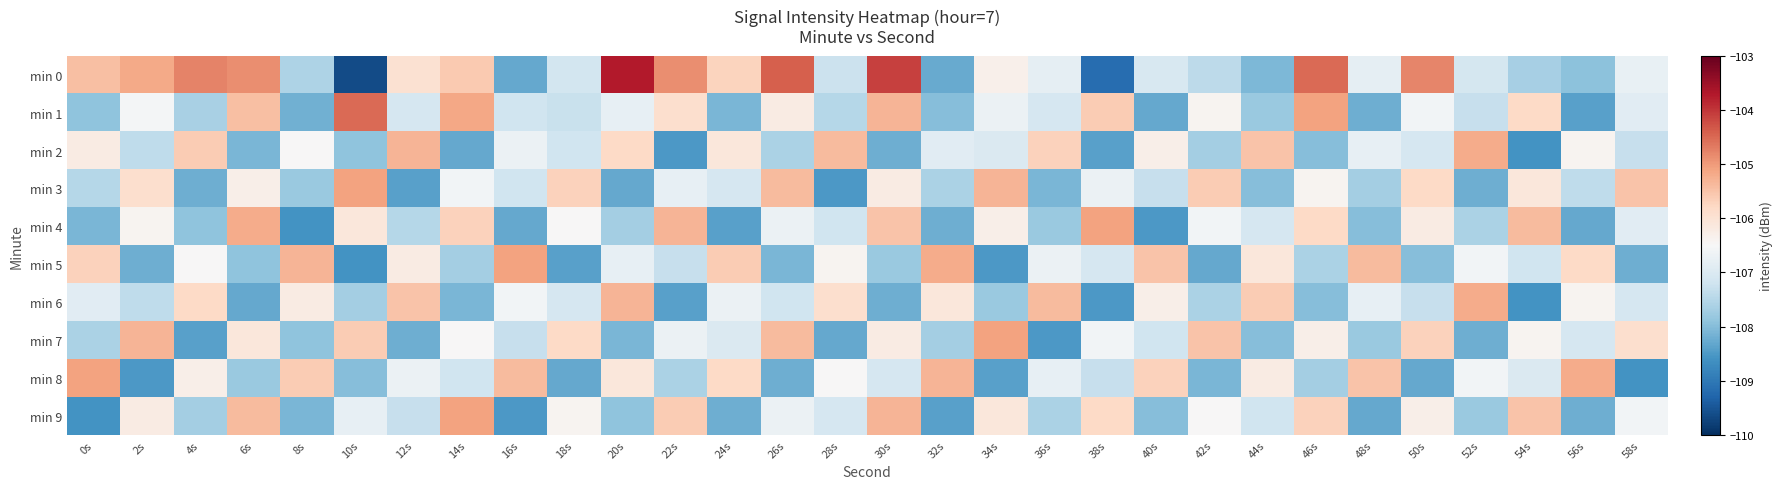

What is the total value across all series at 12s?

-1068.1